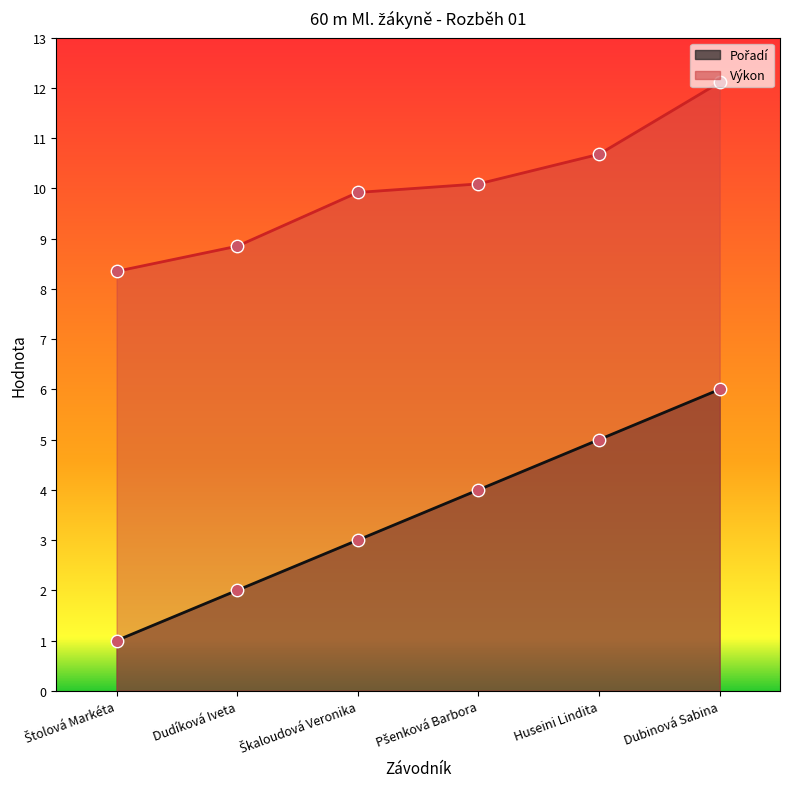

What is the total value across all series at Dudíková Iveta?

10.8